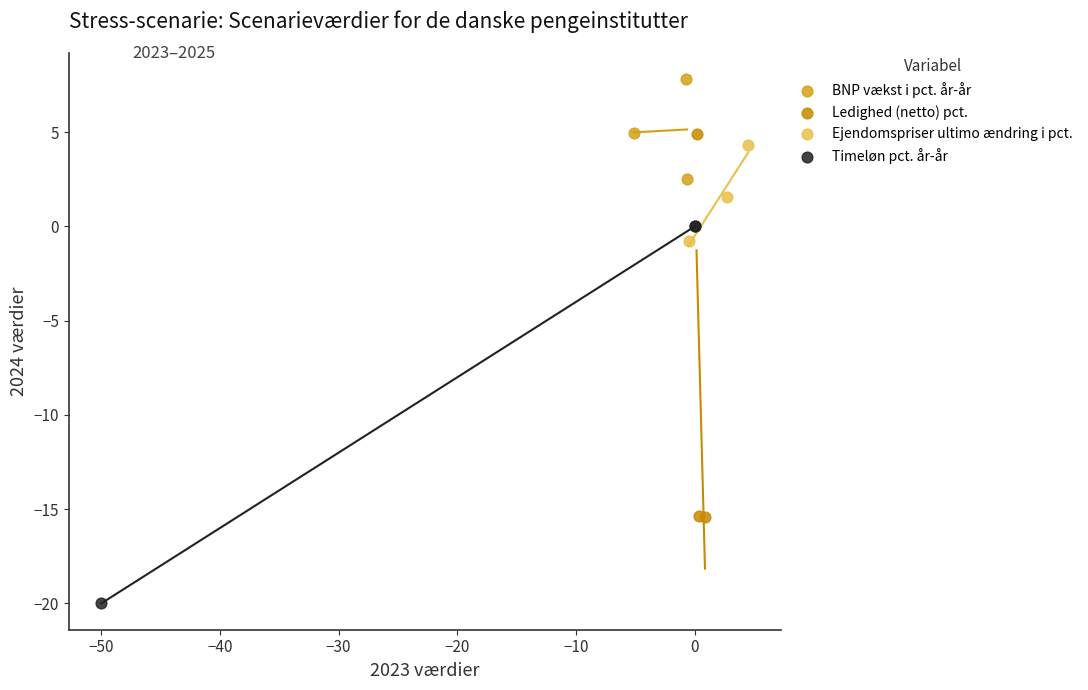

Which series contains the highest Y value?

BNP vækst i pct. år-år